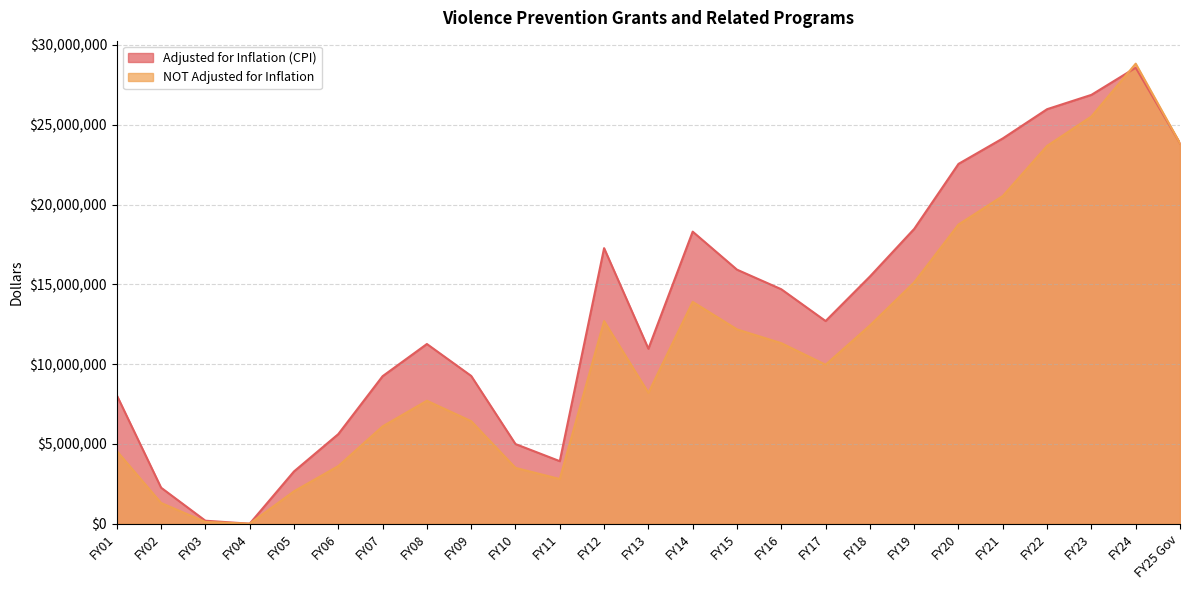

Is it true that Adjusted for Inflation (CPI) equals 37708843 at FY25 Gov?

False